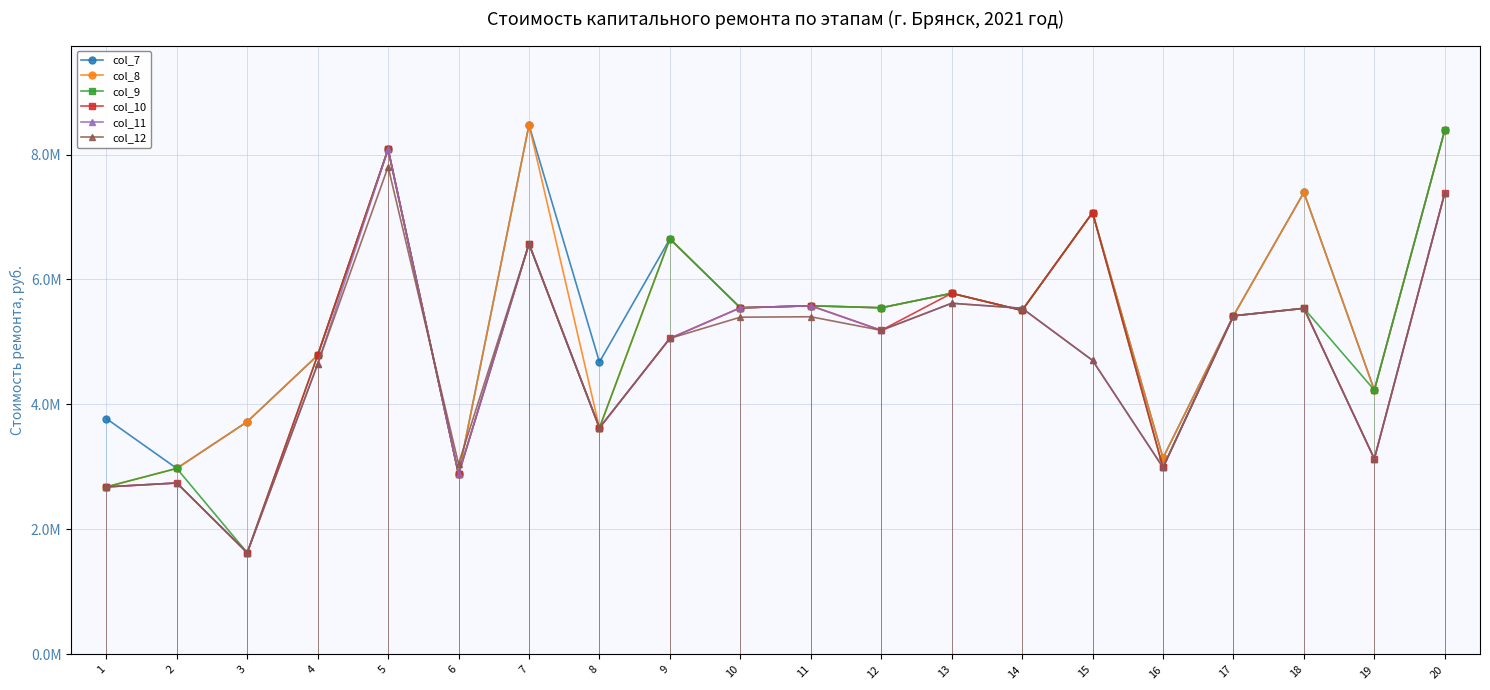

After their last crossing, which series has the higher values: col_8 or col_11?

col_8